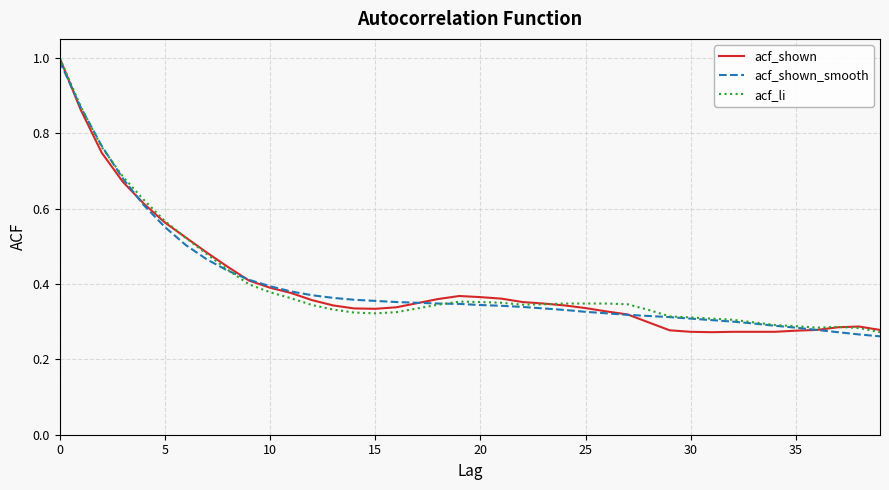

What is the highest value of the acf_li series?

1.0